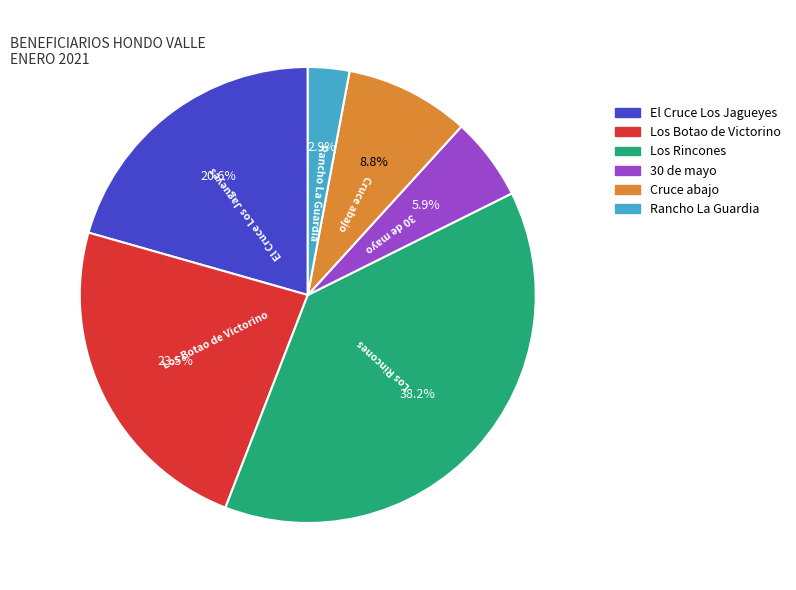

To the nearest percent, what portion does Cruce abajo represent?

9%